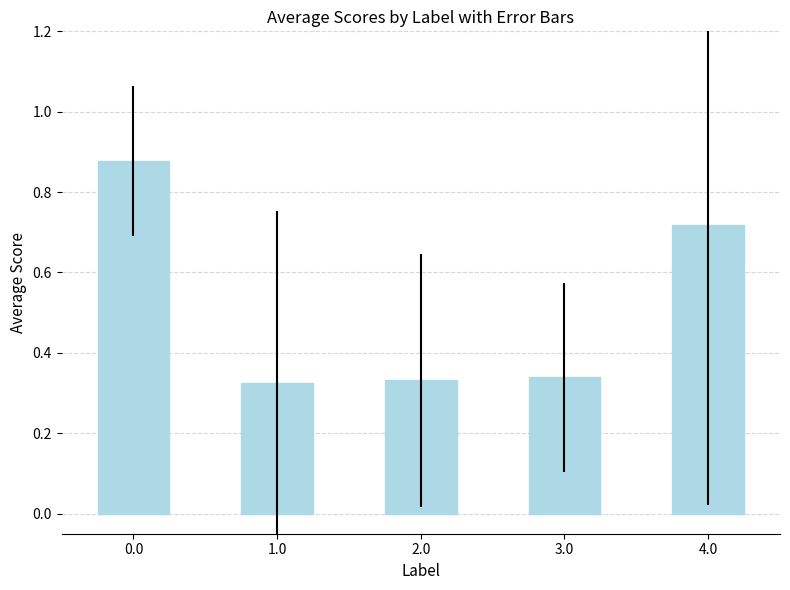

The value at 1.0 is 0.5. True or false?

False